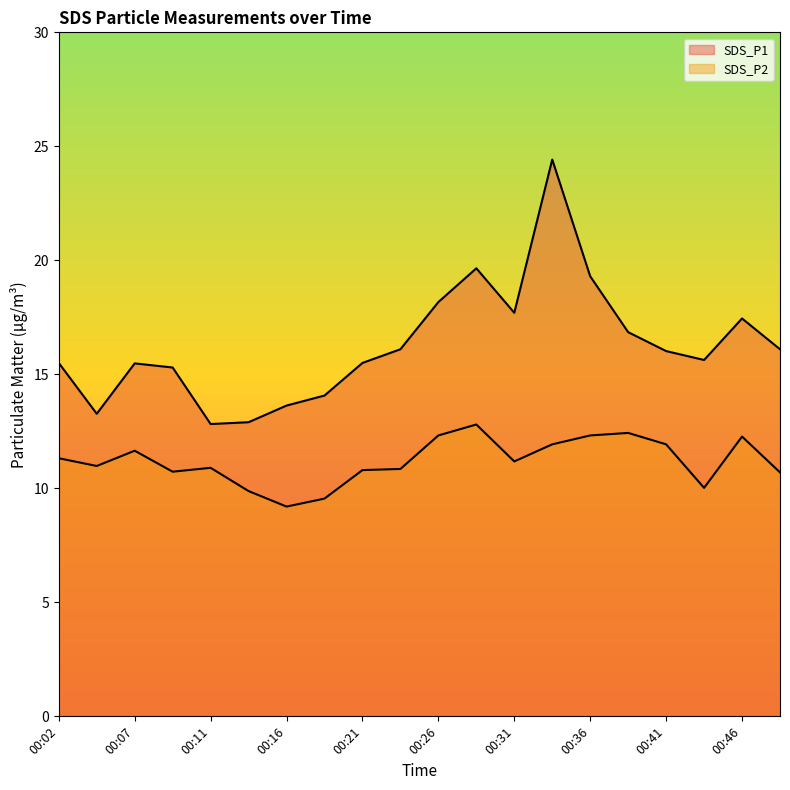

Where is the first local minimum for SDS_P2?

00:04